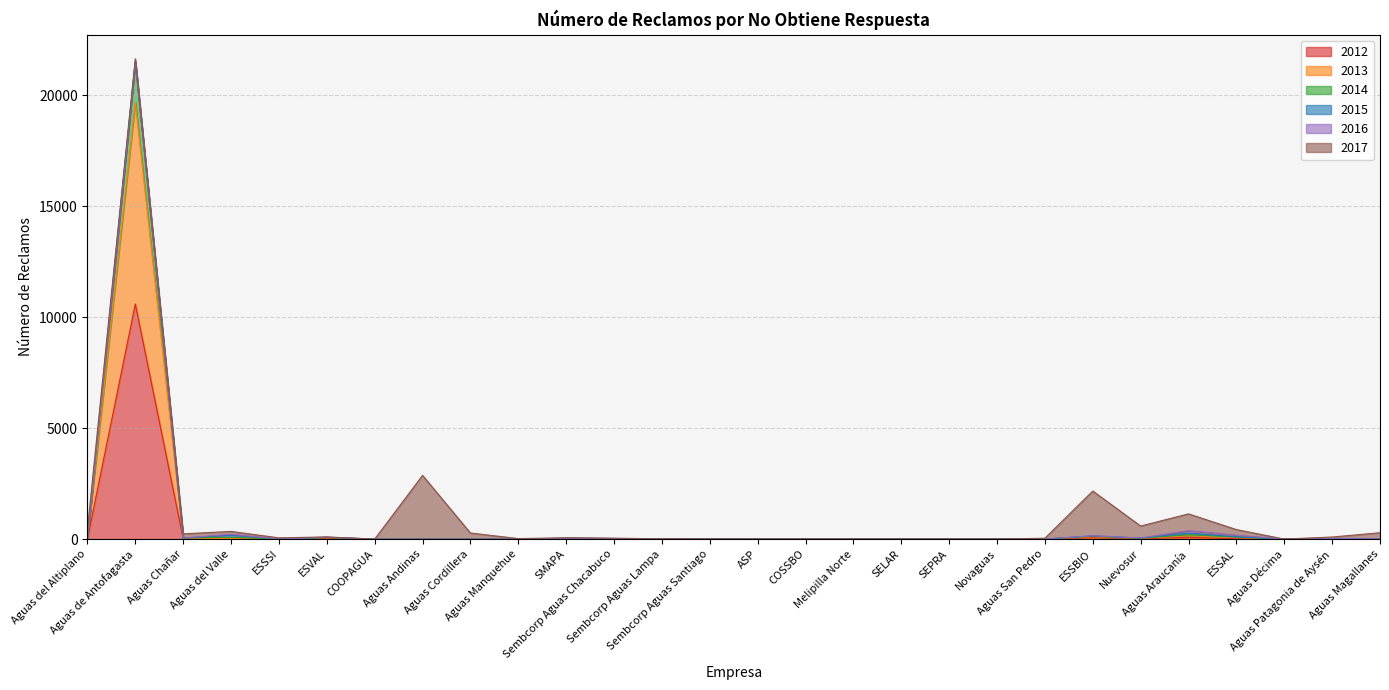

True or false: 2013 and 2014 intersect in this chart.

False